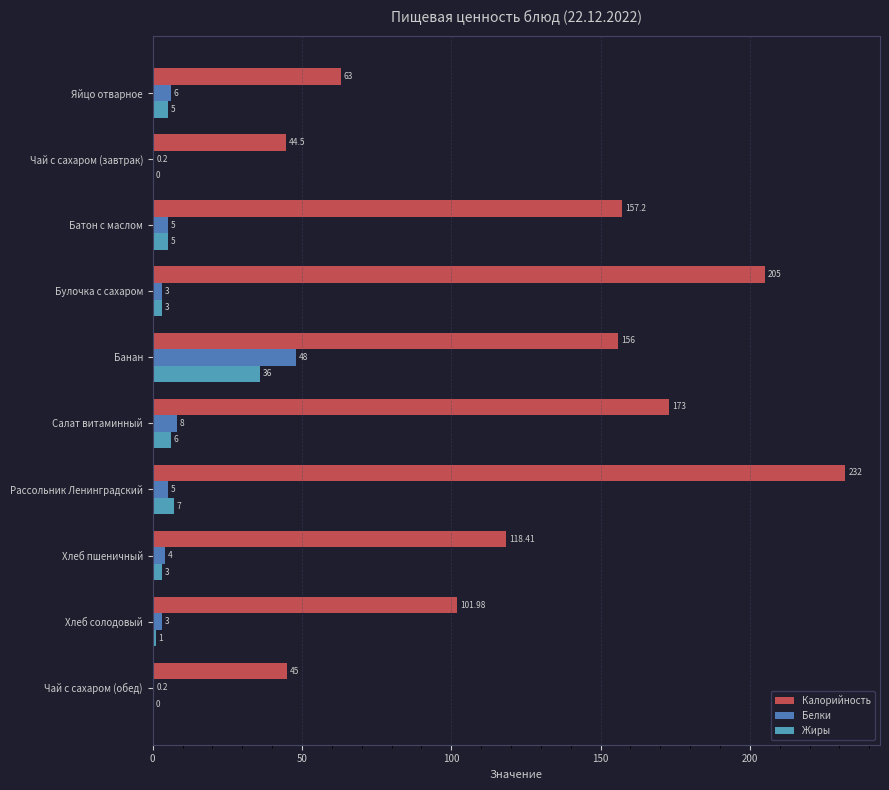

At which label is Жиры closest to 18?

Рассольник Ленинградский